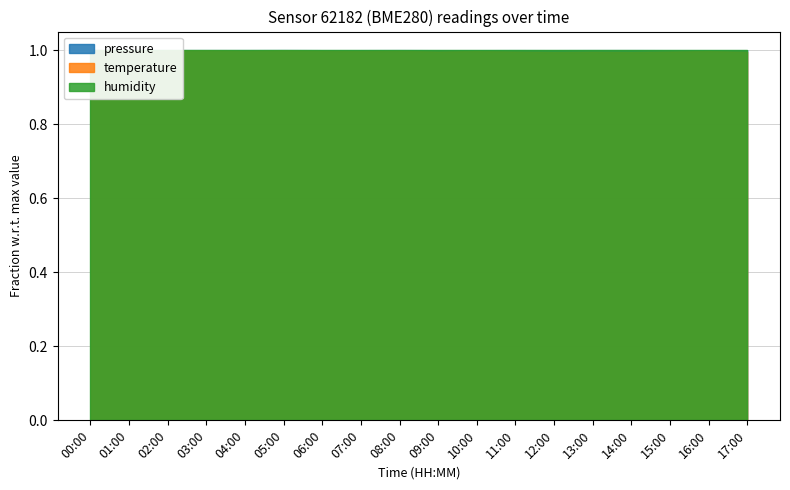

After their last crossing, which series has the higher values: pressure or temperature?

pressure